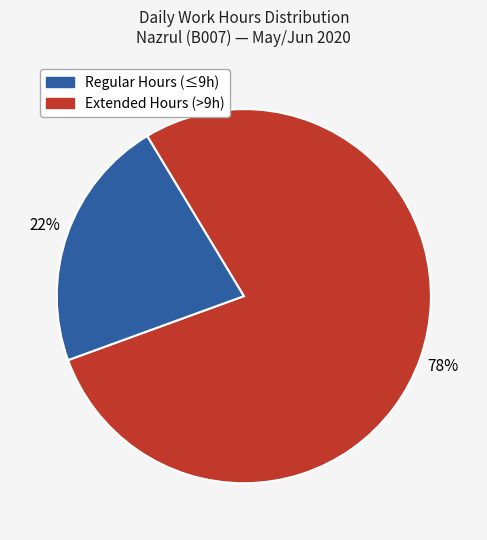

To the nearest percent, what is the average slice percentage?

50%